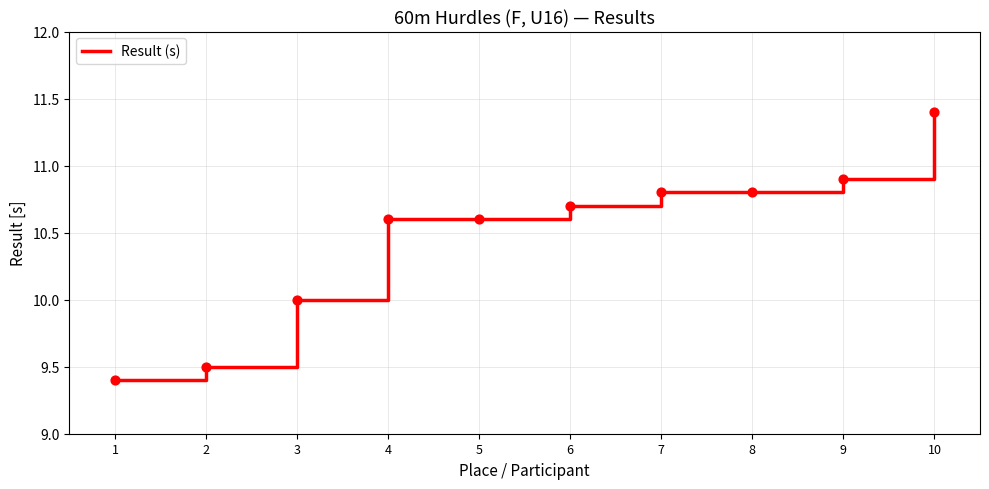

Which has a higher value, 9 or 6?

9